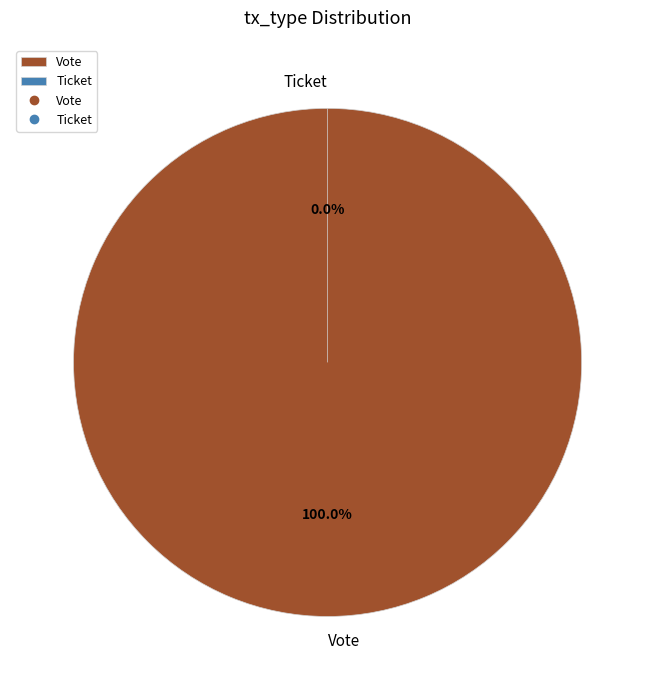

How much of the chart is everything except Ticket?

100.0%